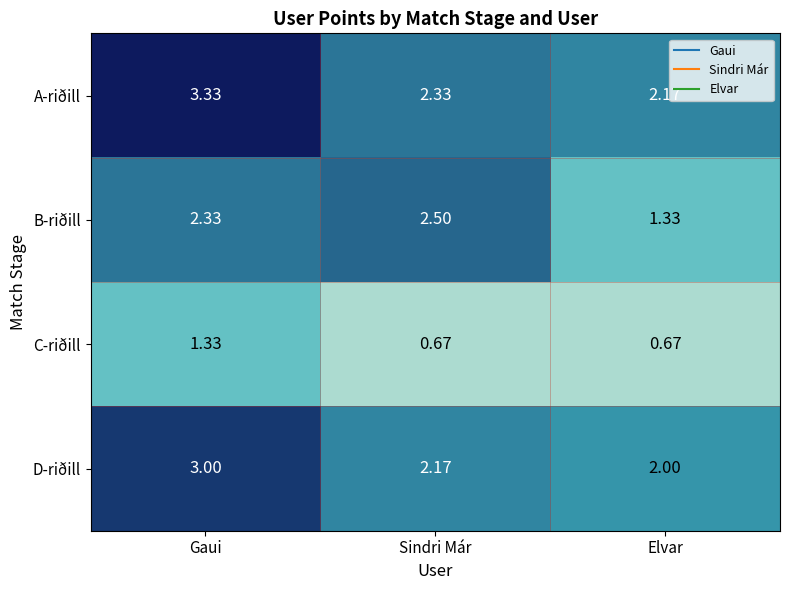

At which category is the sum across all series the highest?

Gaui